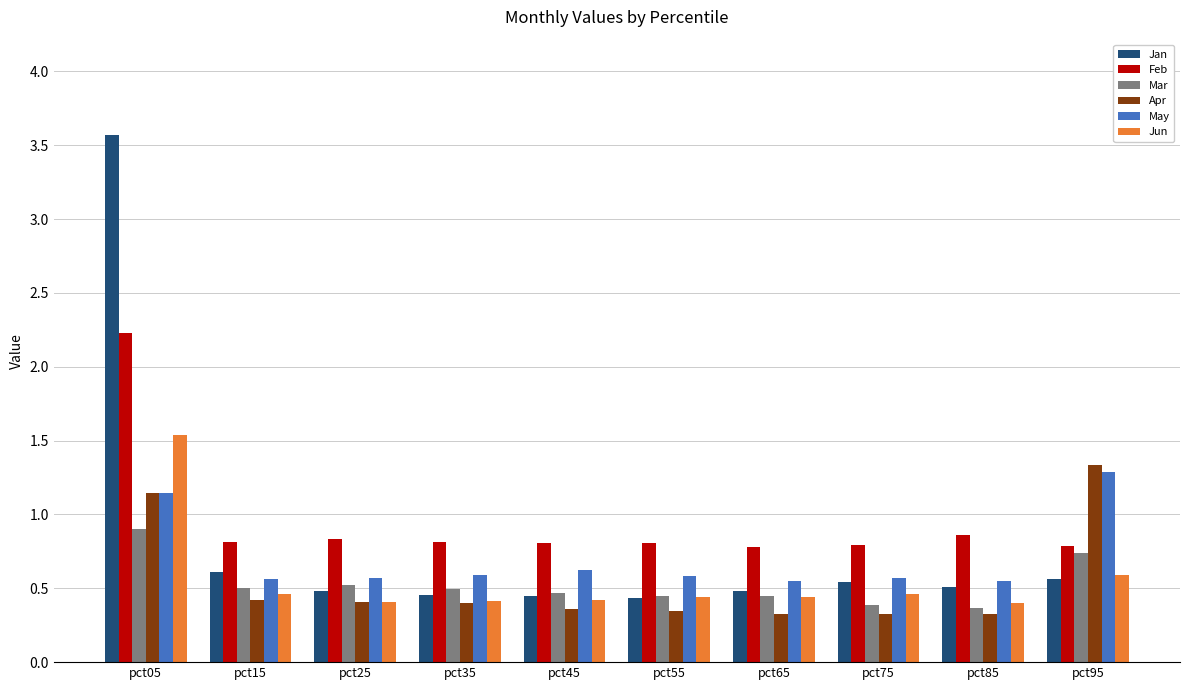

Read the Feb value at pct95.

0.8